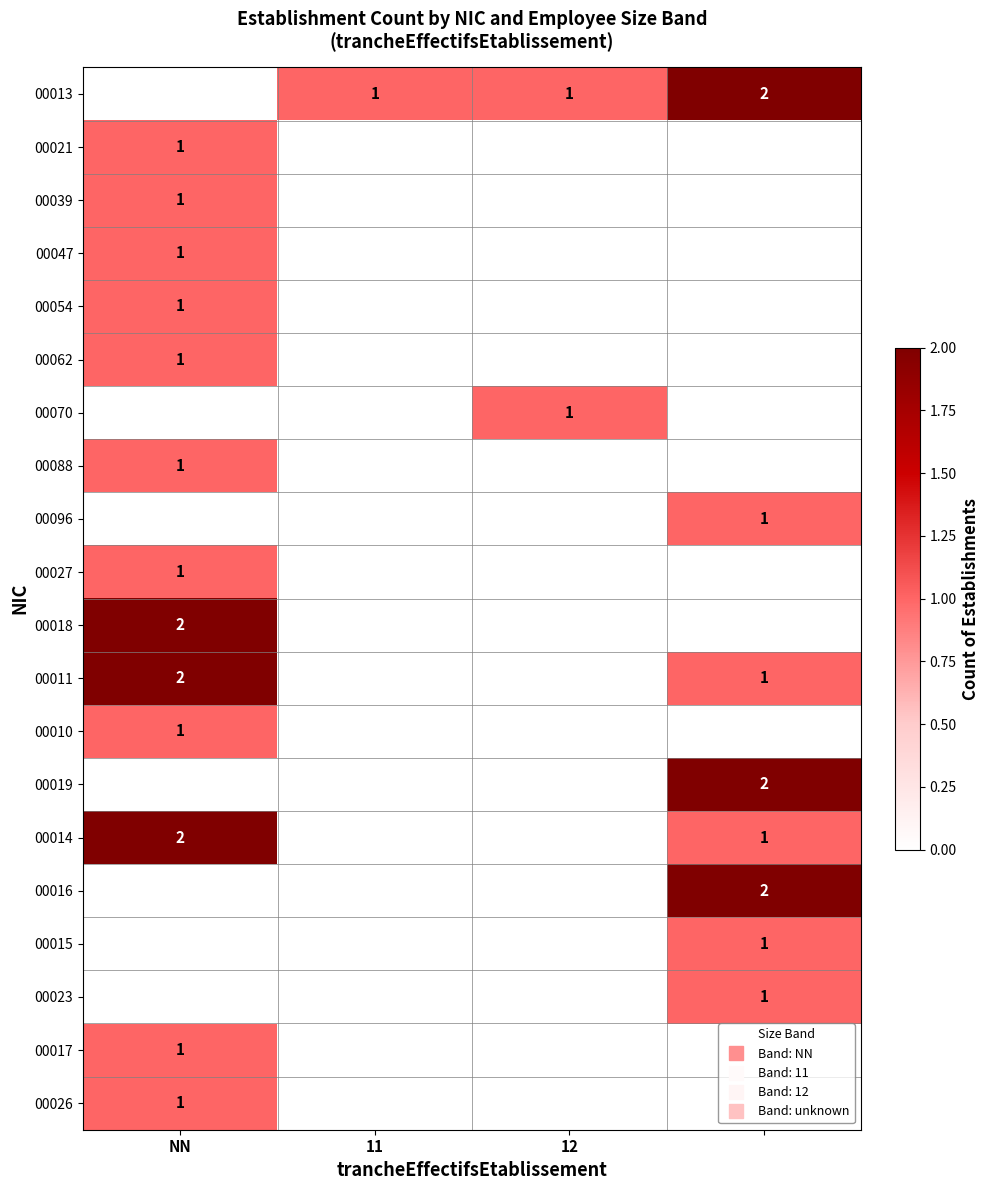

The 00015 series shows 0 at 11. True or false?

False